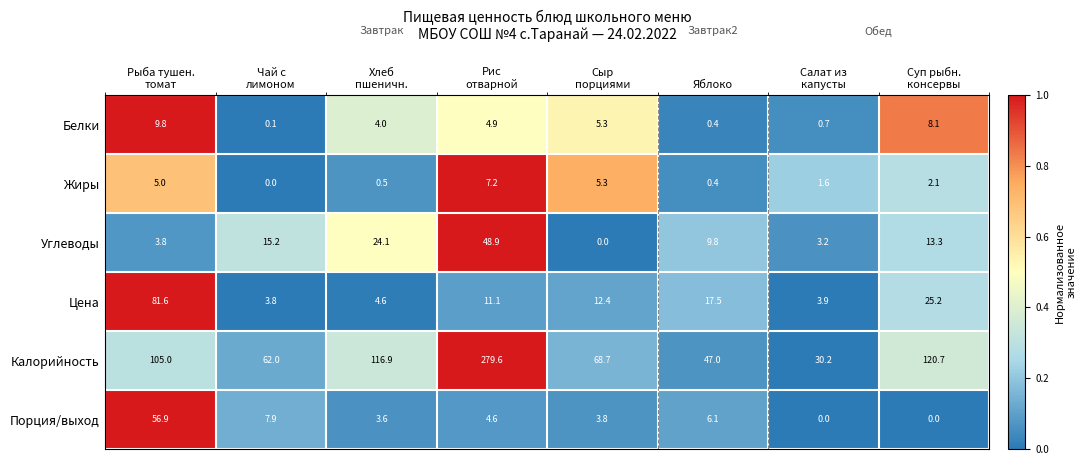

What is the total value across all series at Рыба тушен.
томат?

262.1